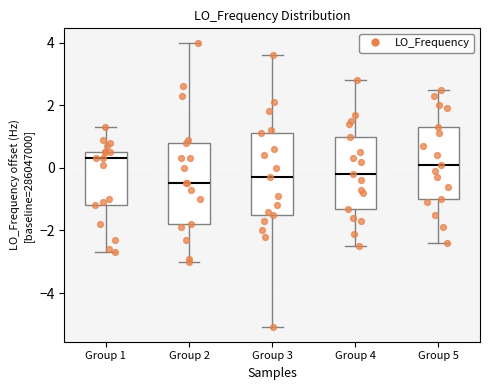

Where does the lower whisker of the box for Group 4 end on the y-axis? The values are not printed on the chart, so give them approximately, as read against the axis.

-2.4